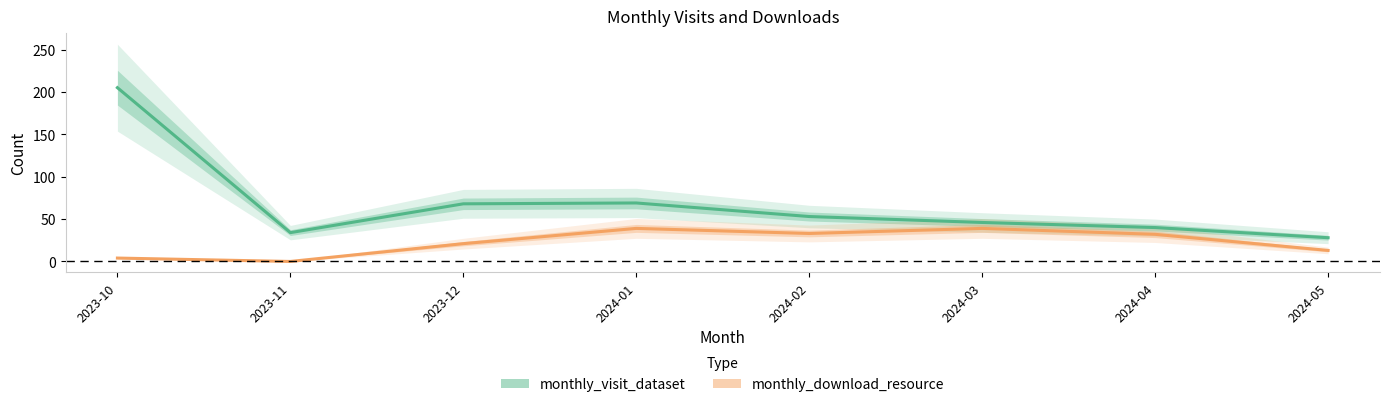

Rank the series by their average value, from lowest to highest.

monthly_download_resource, monthly_visit_dataset